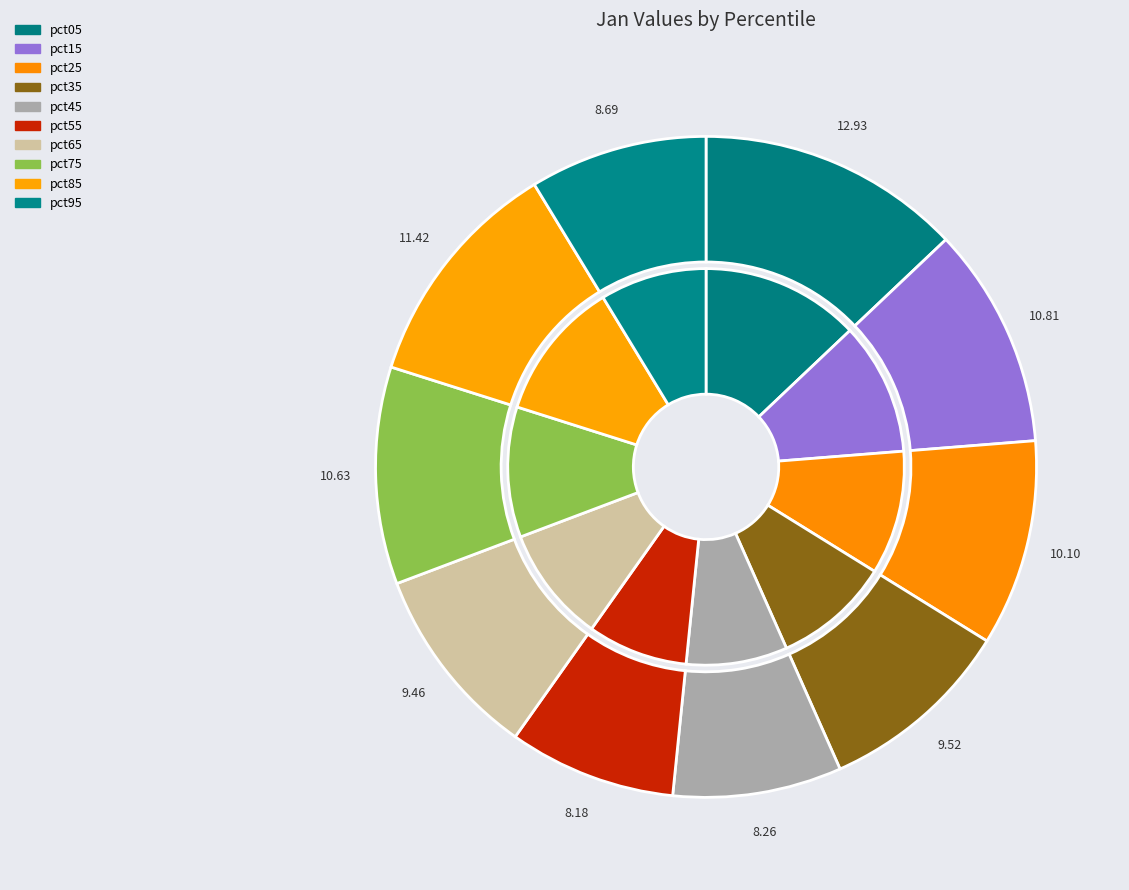

What percentage is the pct25 slice, to the nearest percent?

10%